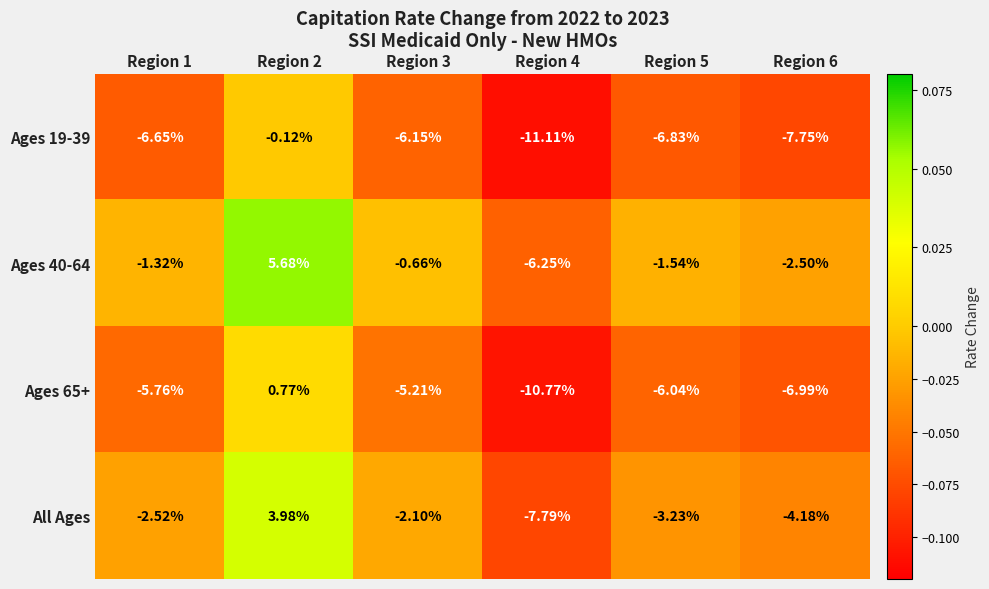

Is the value of All Ages at Region 3 greater than the value of Ages 65+ at Region 5?

Yes